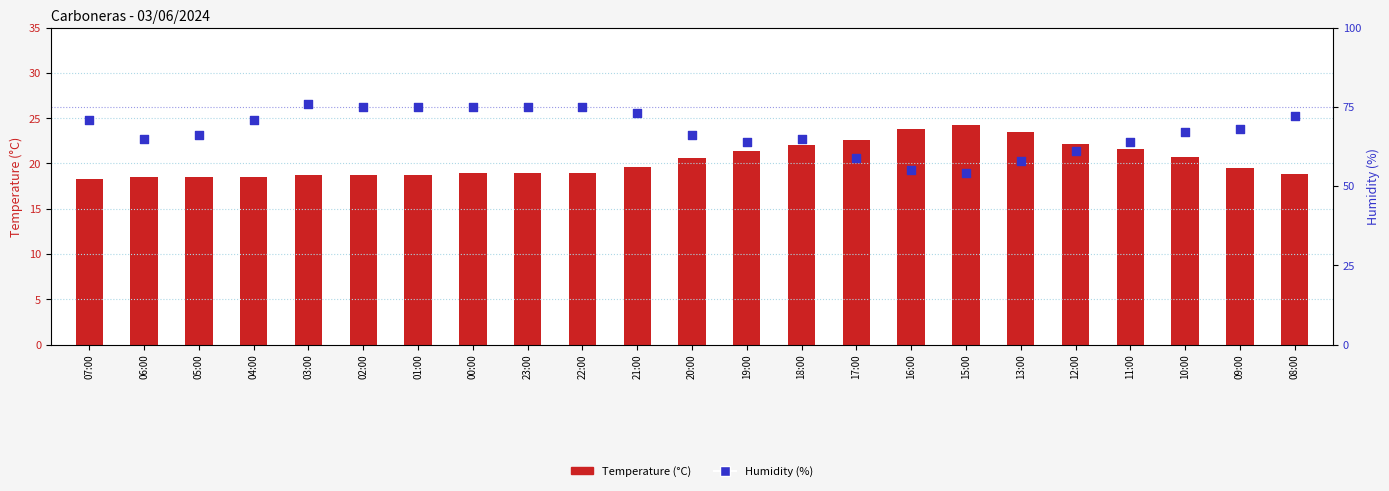

What is the total value across all series at 19:00?

85.4